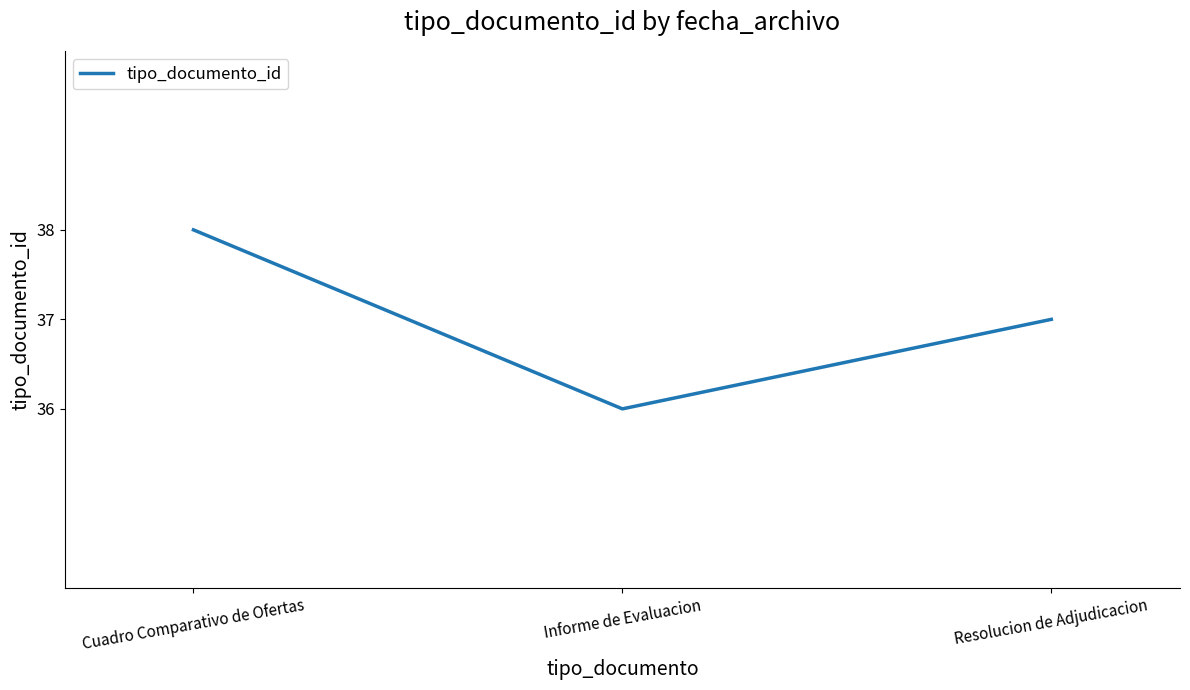

Reading left to right, what are all the values shown in this chart?

Cuadro Comparativo de Ofertas=38	Informe de Evaluacion=36	Resolucion de Adjudicacion=37